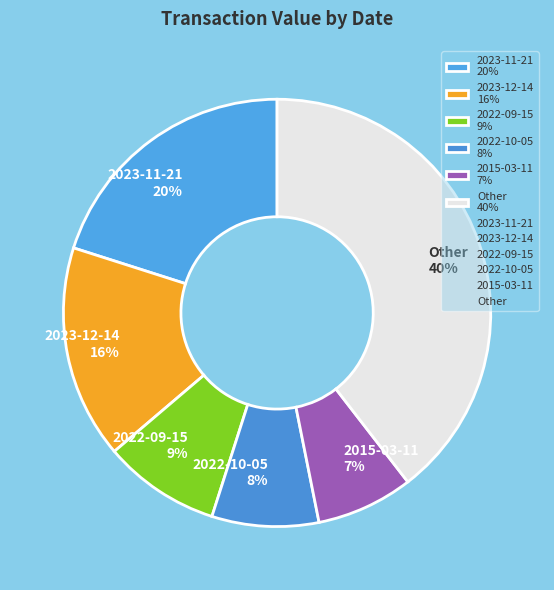

Which category has the biggest portion of the pie?

Other 40%